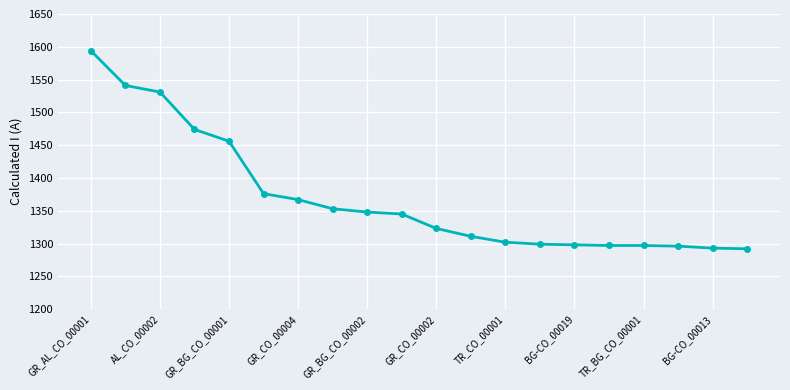

What is the value of the 16th point from the left?

1297